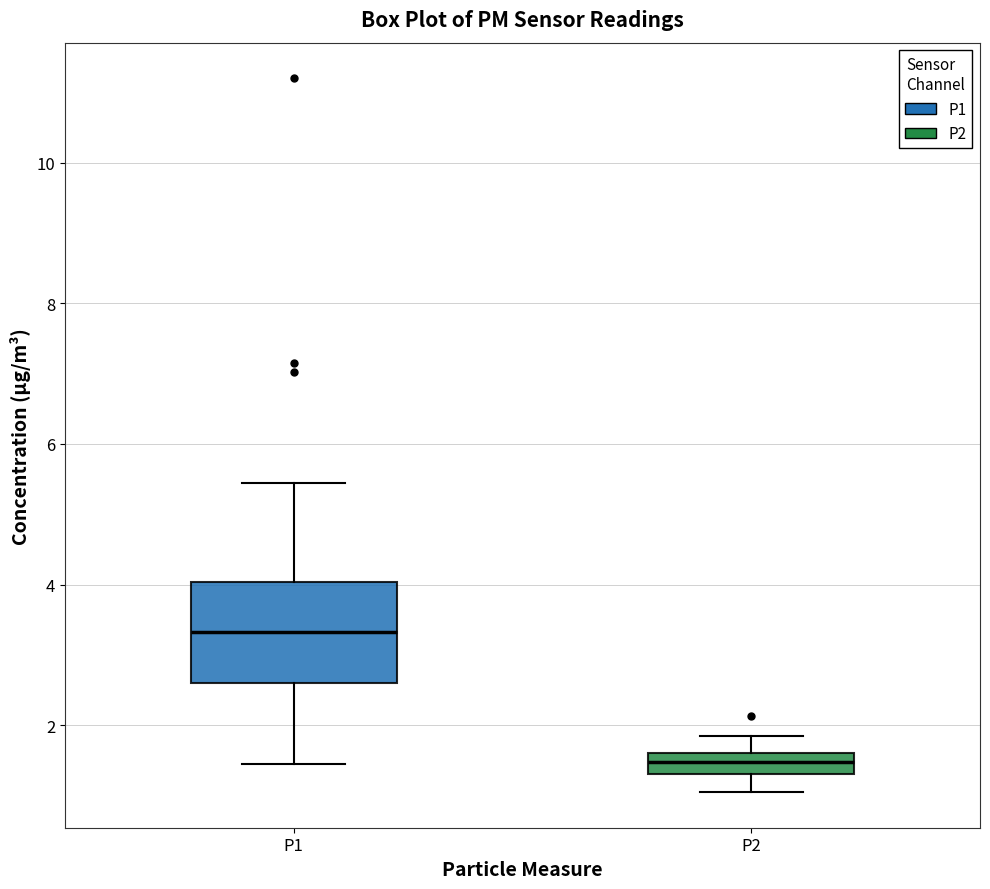

Reading left to right, read every box against the y-axis: the position of its median line, the range the box covers, and the ends of its whiskers. The values are not printed on the chart, so give them approximately, as read against the axis.

P1: median 3.4, box 2.6 to 4.0, whiskers 1.4 to 5.4
P2: median 1.4 (inside the box), box 1.4 to 1.6, whiskers 1.0 to 1.8